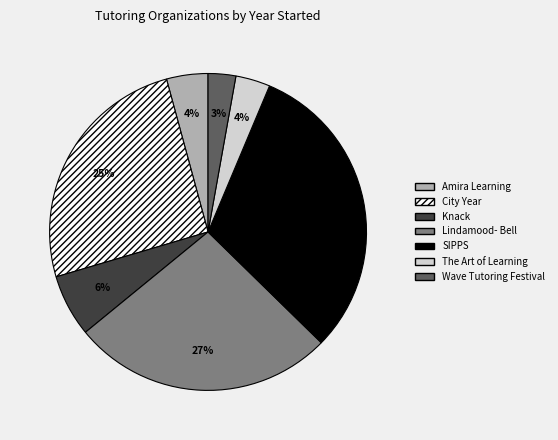

Count the number of slices in the pie.

7